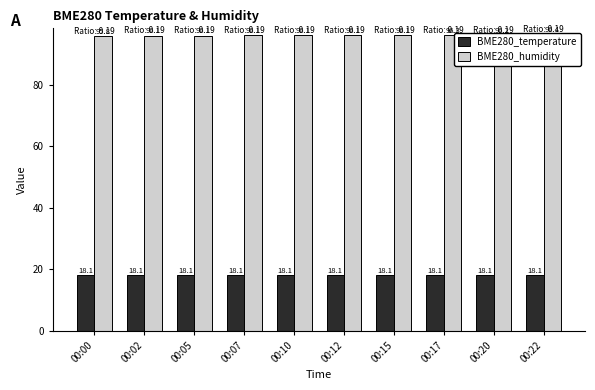

Between 00:00 and 00:12, which is larger?

00:12